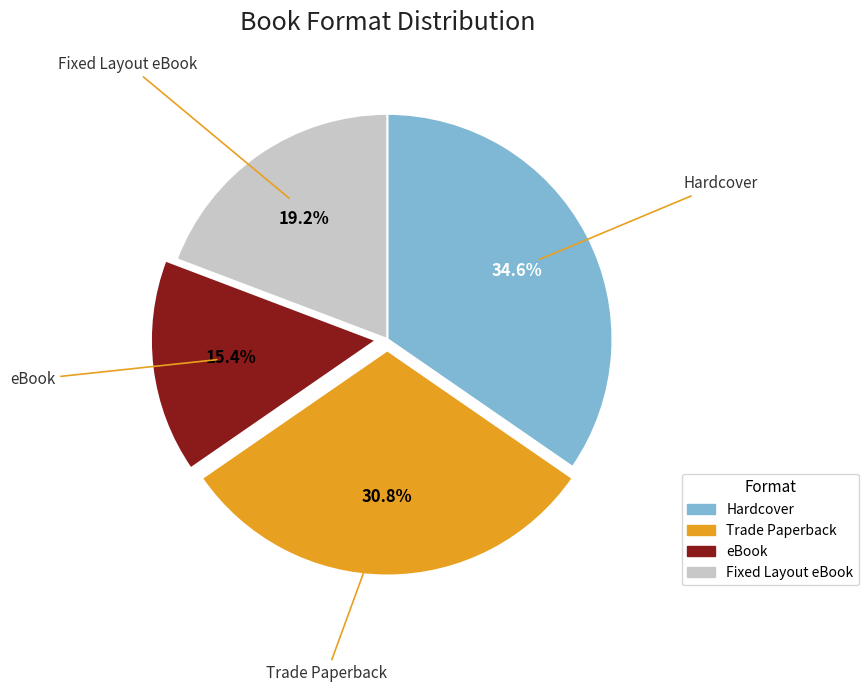

Is there any slice that represents more than half of the pie?

No